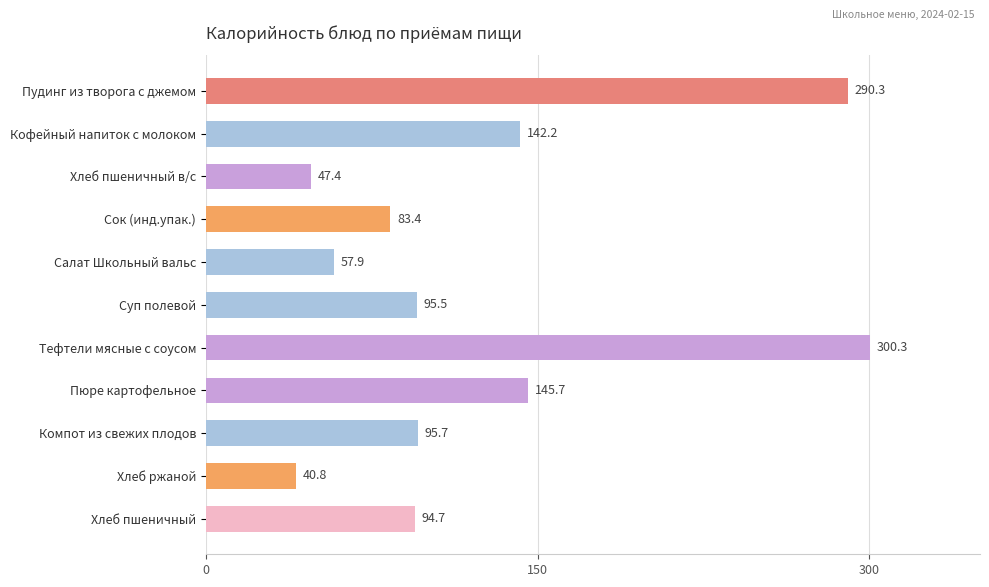

At which category does the chart reach its peak across all series?

Тефтели мясные с соусом